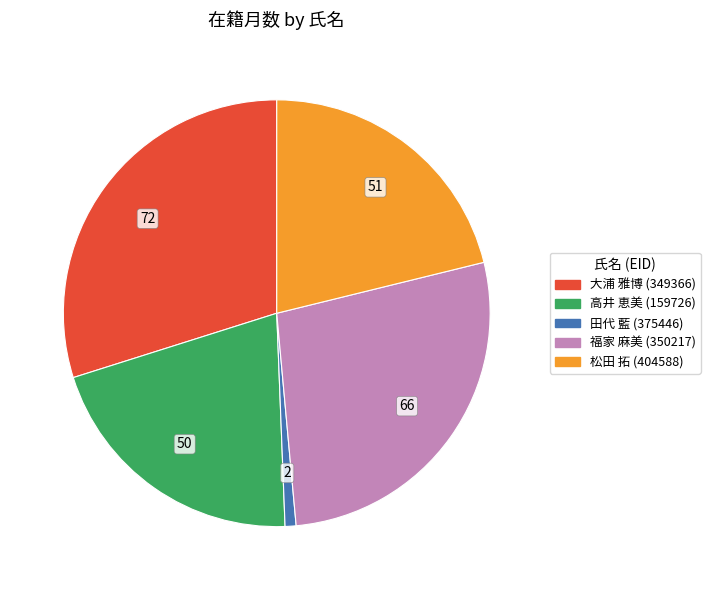

Is there any slice that represents more than half of the pie?

No